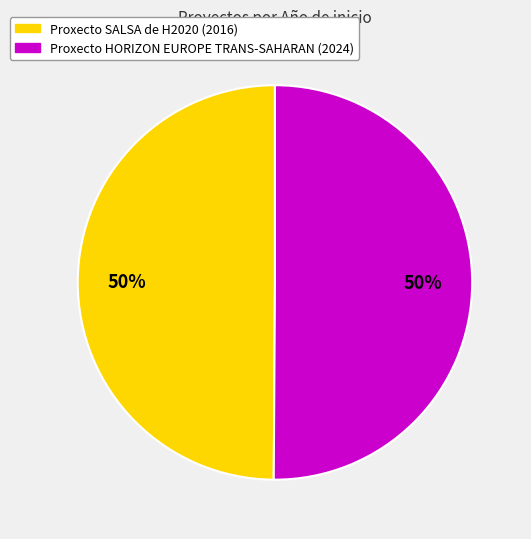

How many slices are in this pie chart?

2